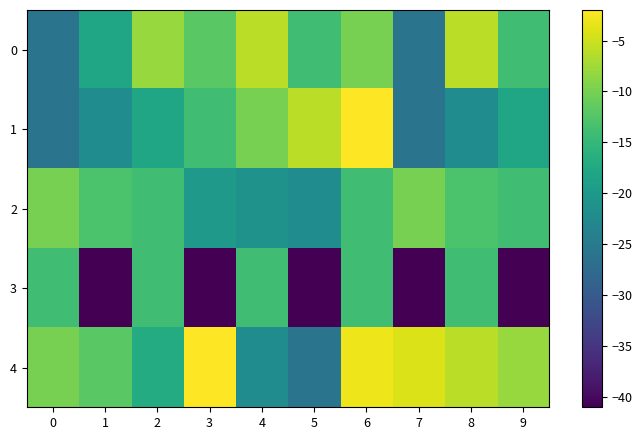

What is the total value across all series at 8?

-61